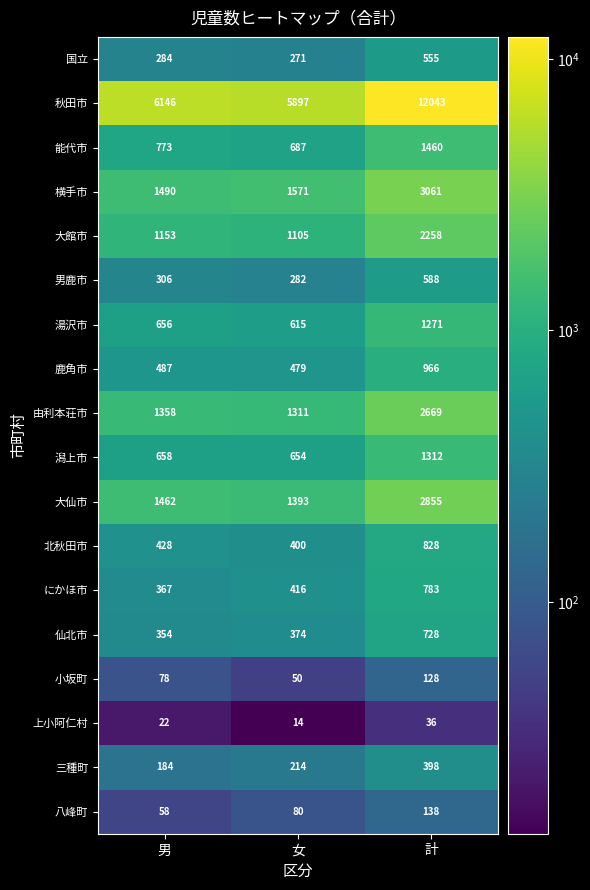

Is the value of 大館市 at 女 greater than the value of 八峰町 at 男?

Yes